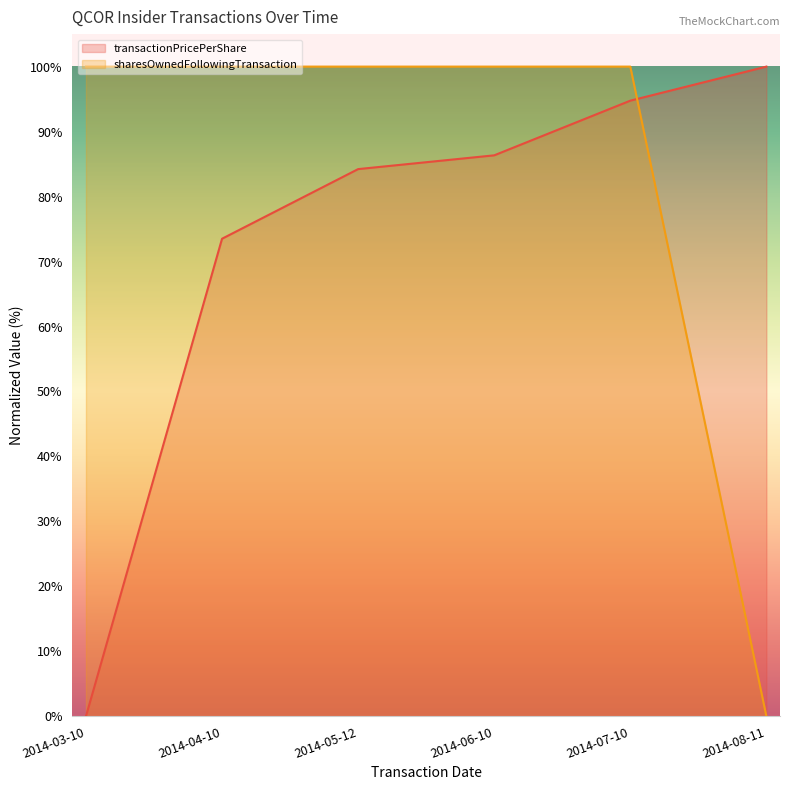

How many values in transactionPricePerShare are above zero?

5